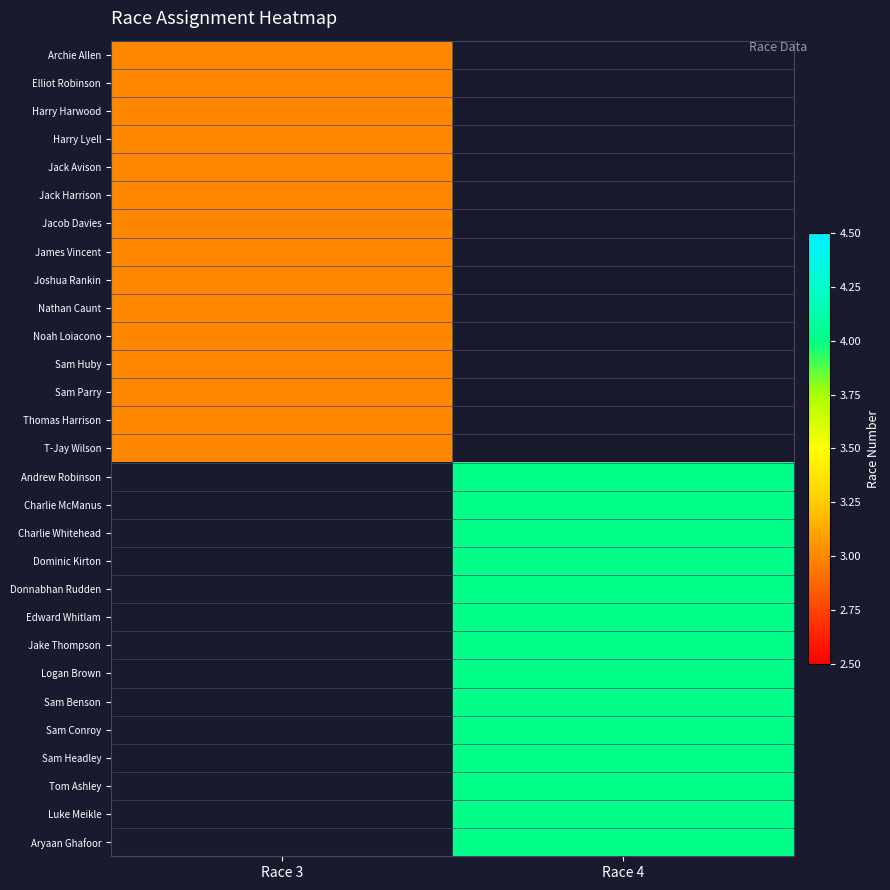

List the labels in order of Sam Parry value, largest first.

Race 3, Race 4